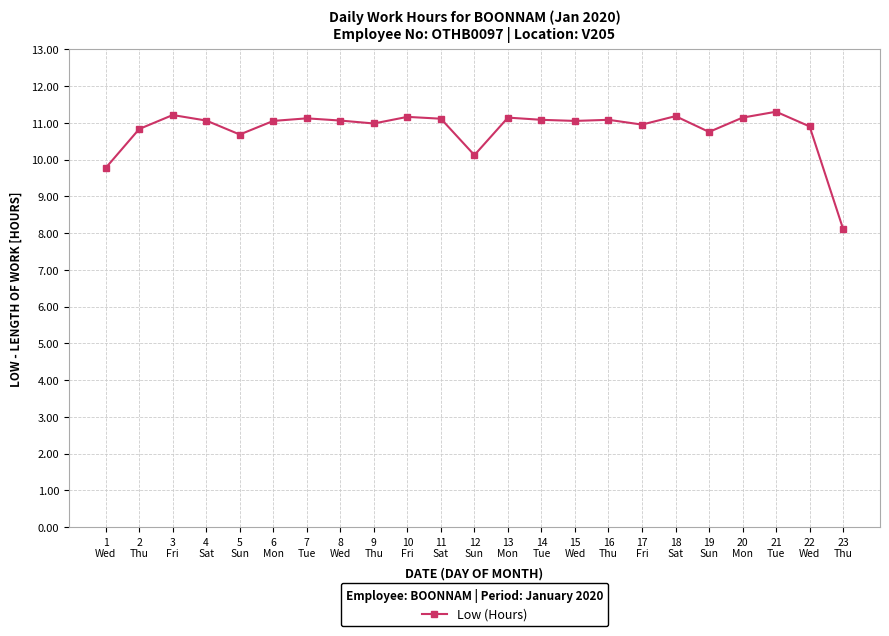

What is the maximum value shown in the chart?

11.3